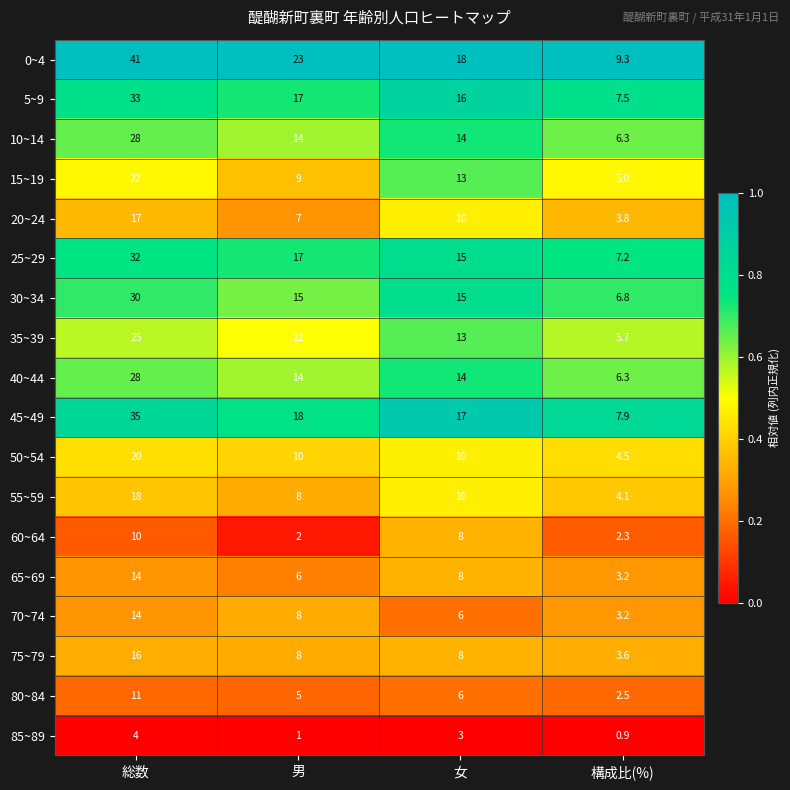

What is the greatest value displayed?

41.0